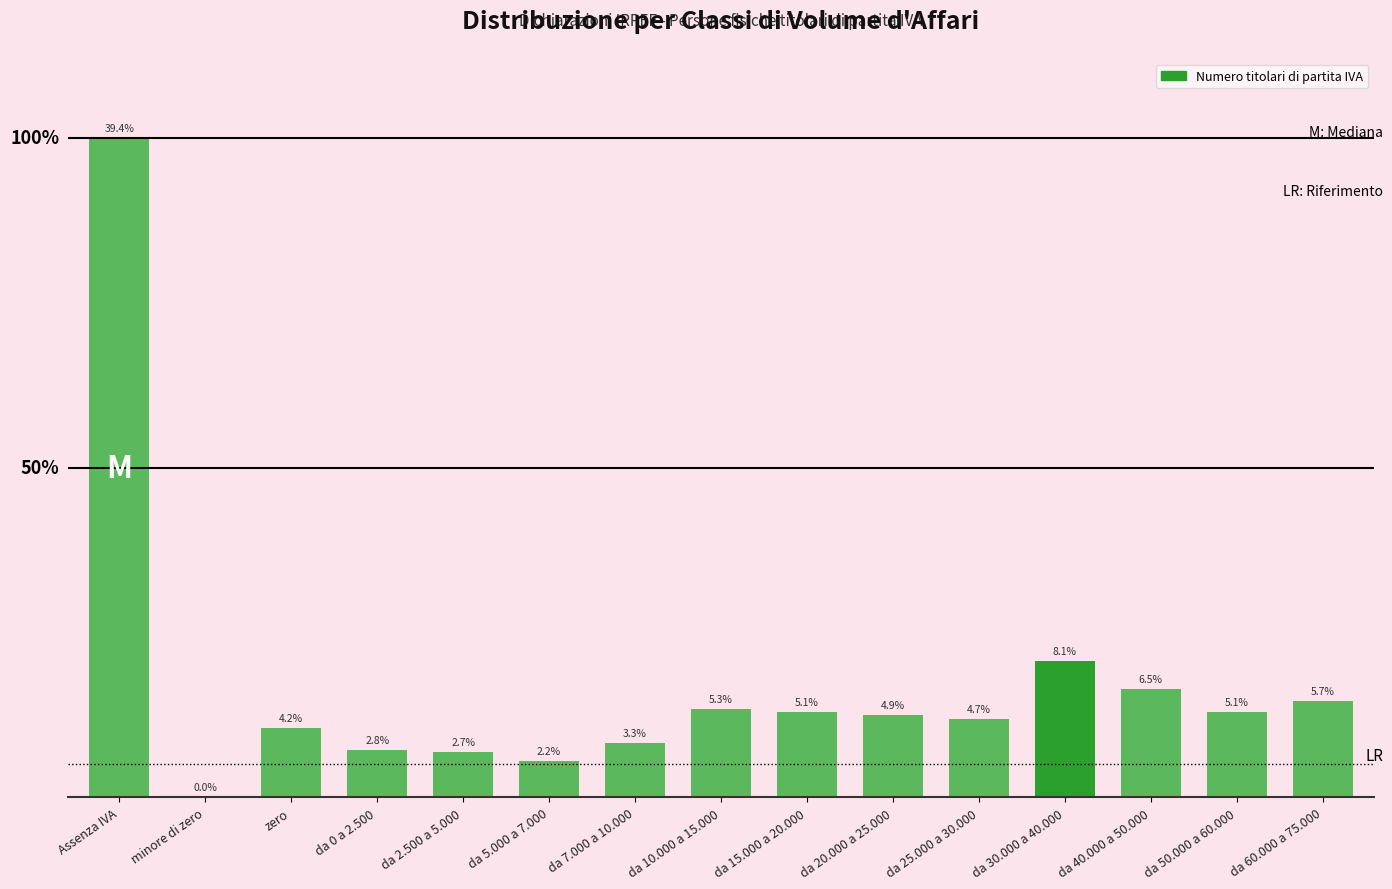

Between da 7.000 a 10.000 and da 60.000 a 75.000, which is larger?

da 60.000 a 75.000